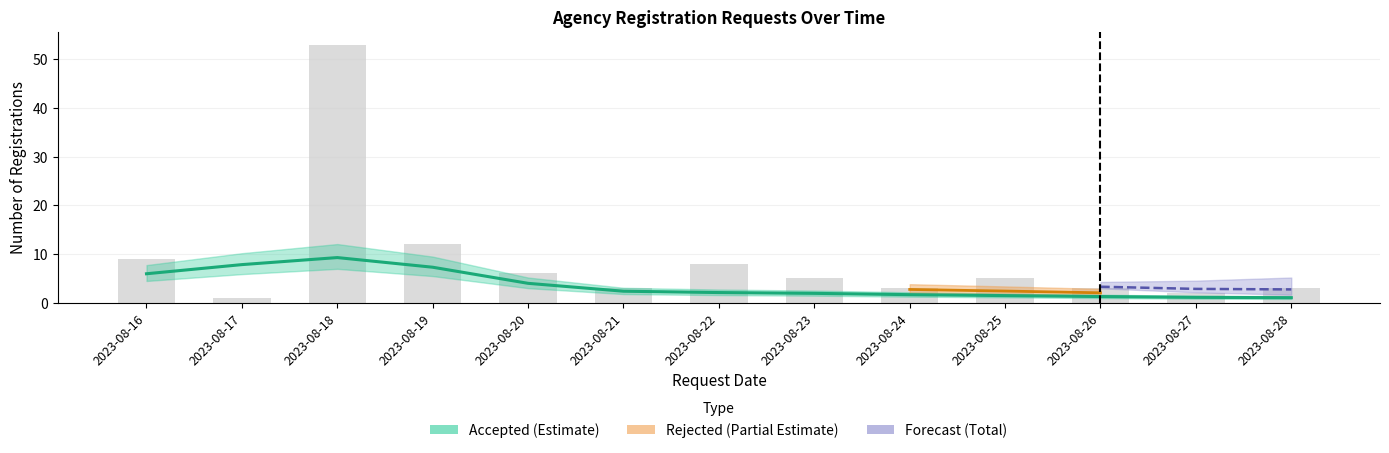

What is the difference between the maximum and minimum values in the Total series?

52